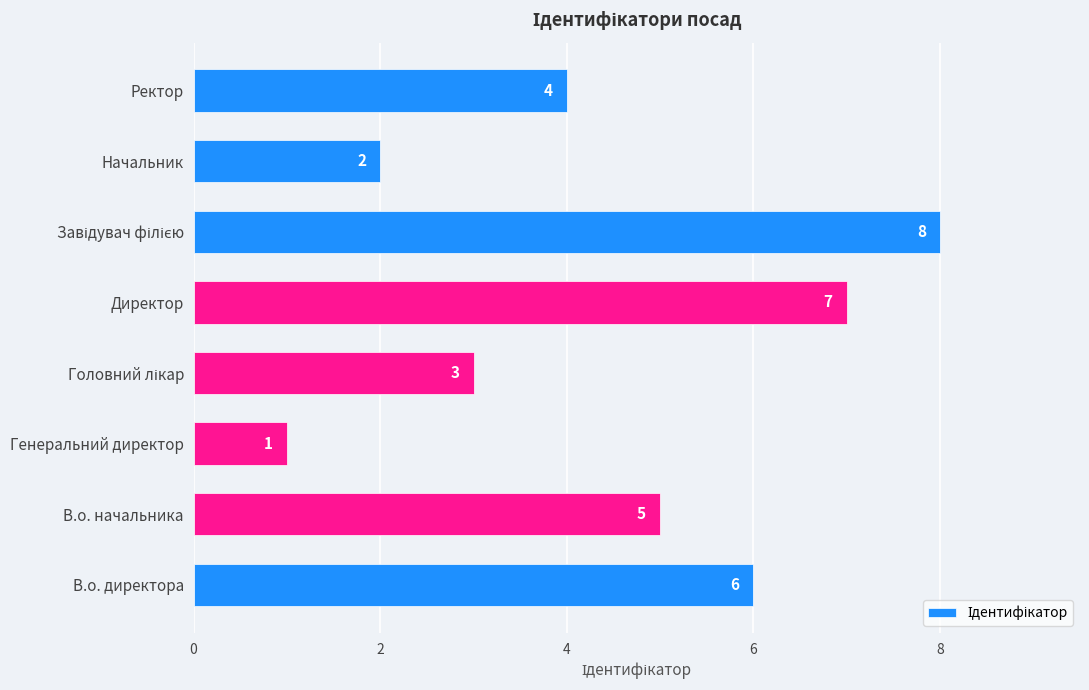

Which category has the lowest value across all series?

Генеральний директор